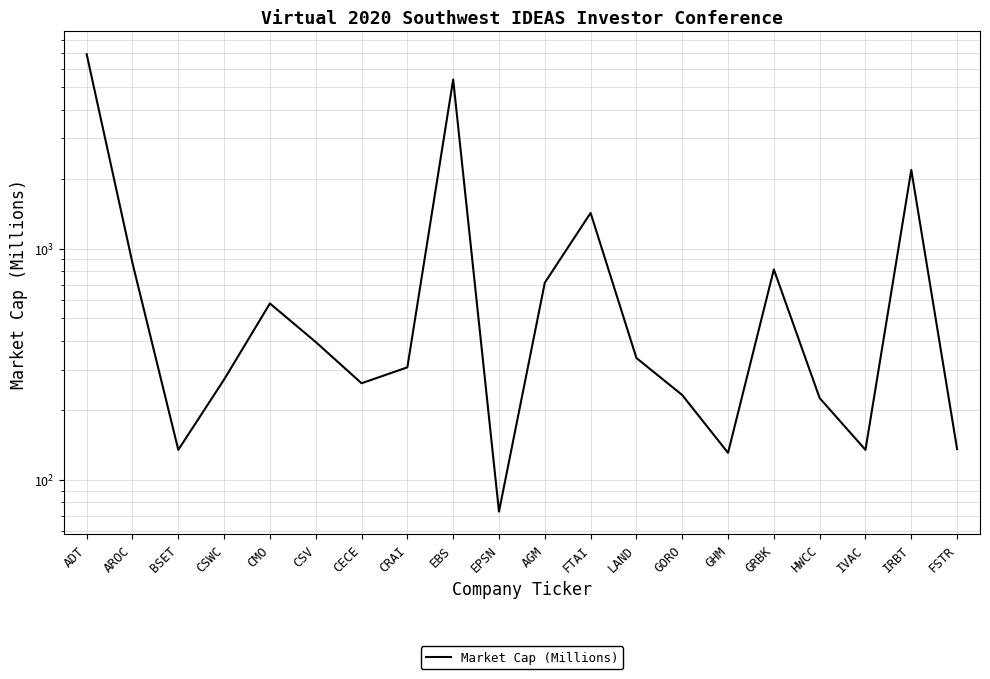

Reading left to right, what are all the values shown in this chart?

6940	867	135	272	580	395	262	307	5394	73	713	1429	337	233	131	814	226	135	2193	136